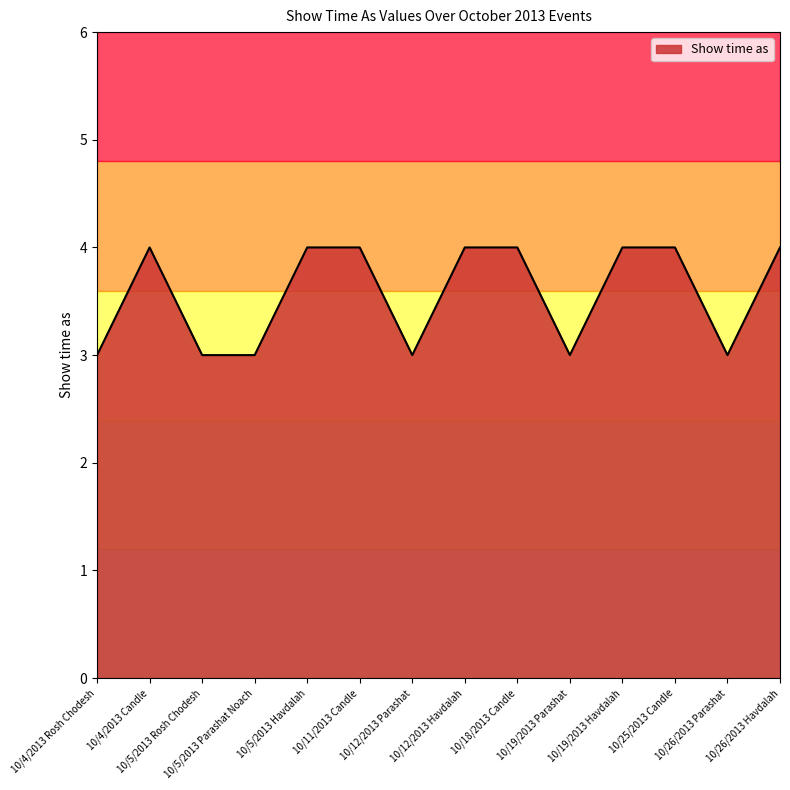

What is the approximate value at 10/5/2013 Havdalah?

4